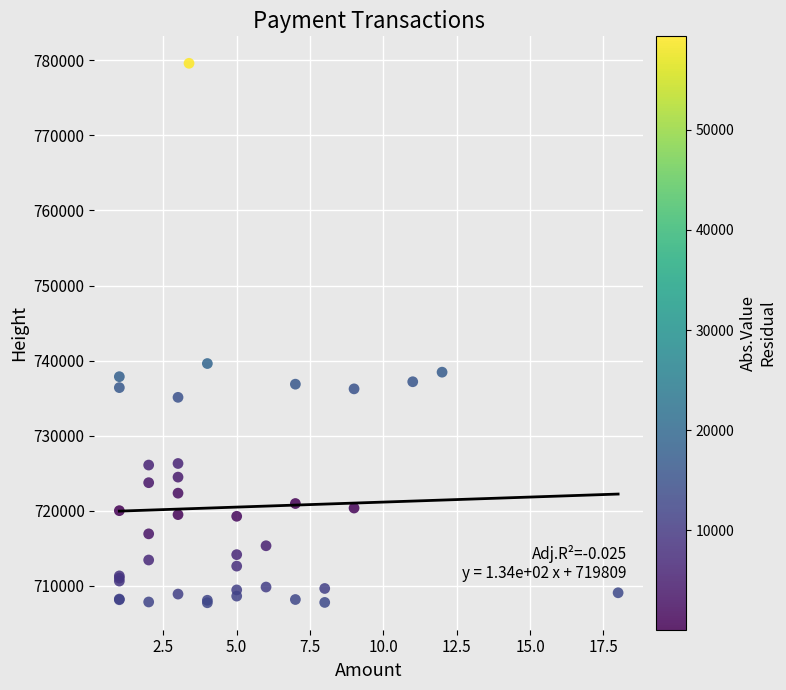

What Y value in the scatter plot is closest to 743670?

739605